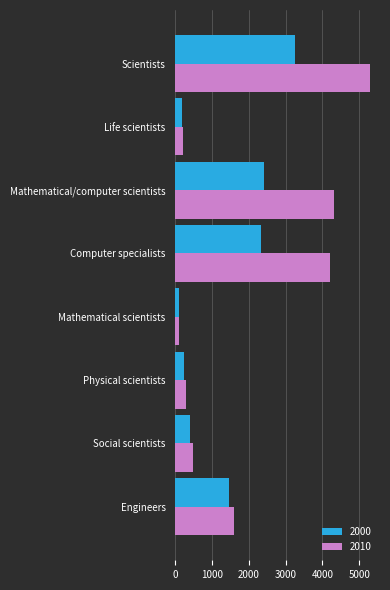

List the series in order of their peak value, highest first.

2010, 2000